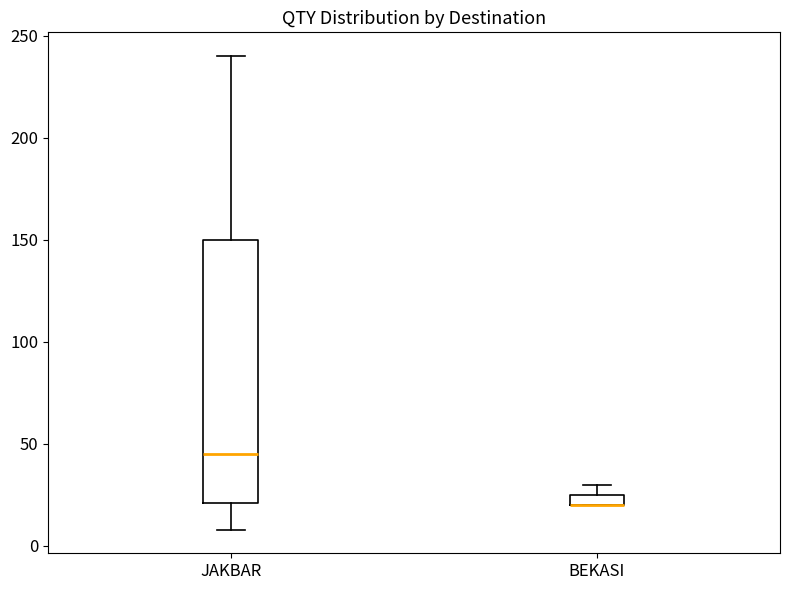

Which box is the tallest, from its lower edge to its upper edge?

JAKBAR